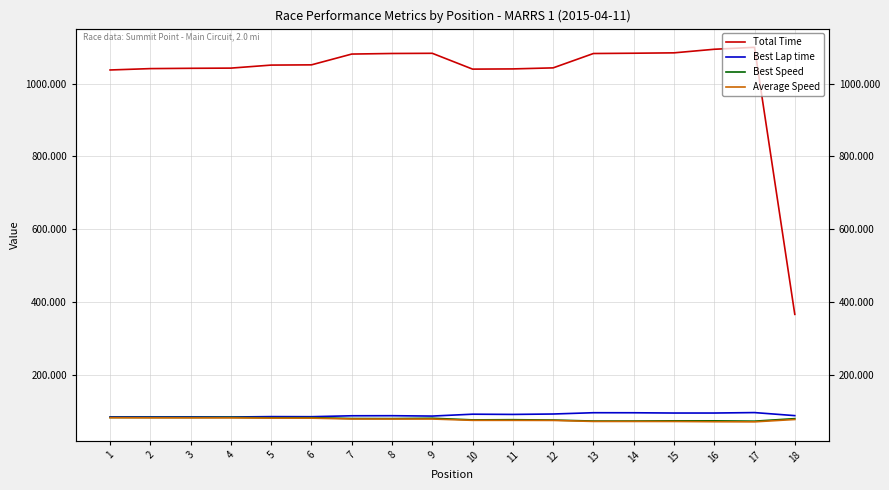

True or false: Average Speed and Best Speed cross at least once.

False